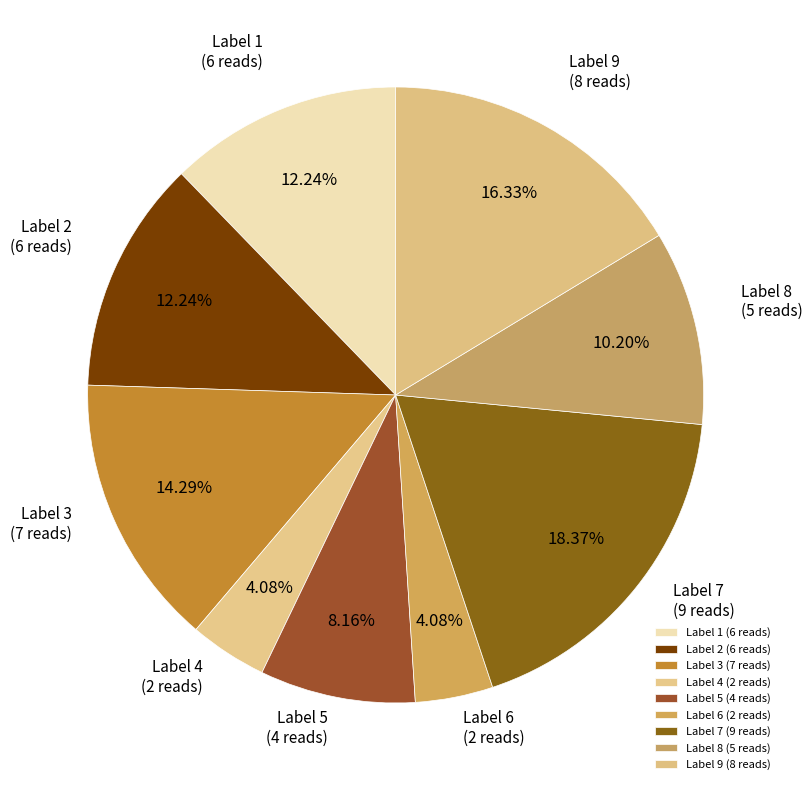

Approximately how many times larger is the value at Label 6 compared to Label 4?

1.0